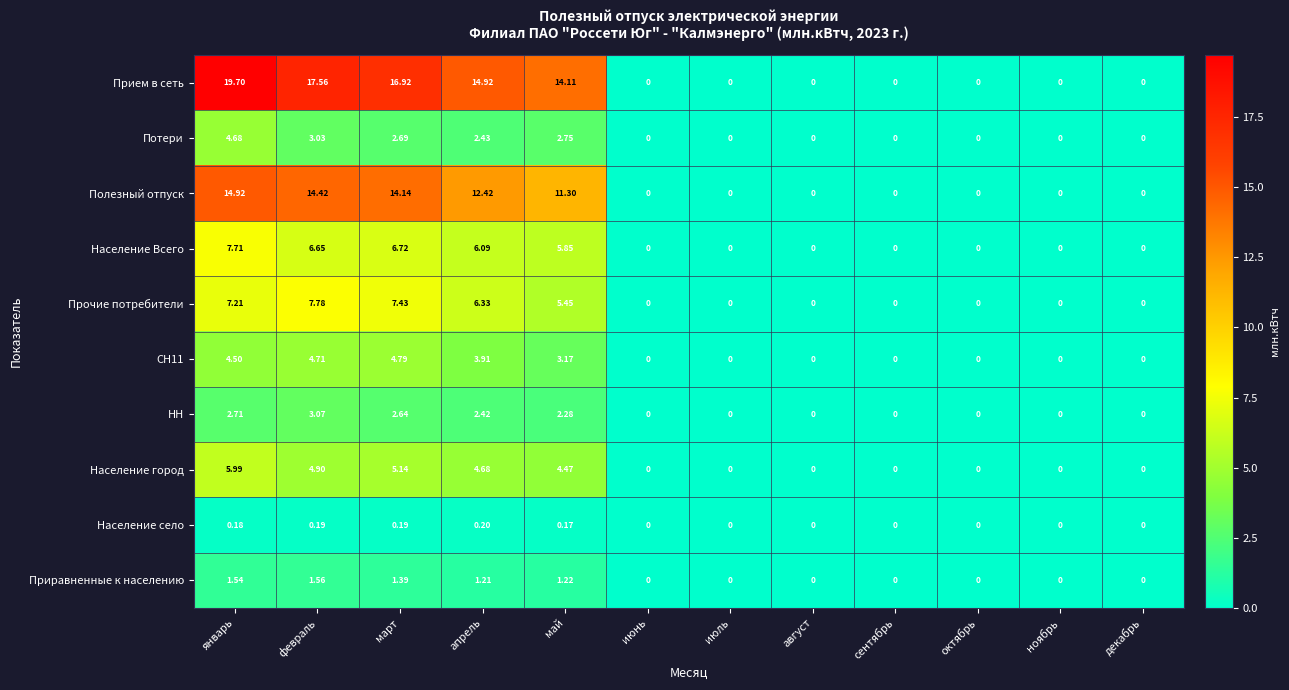

Which label corresponds to the largest value in the chart?

январь